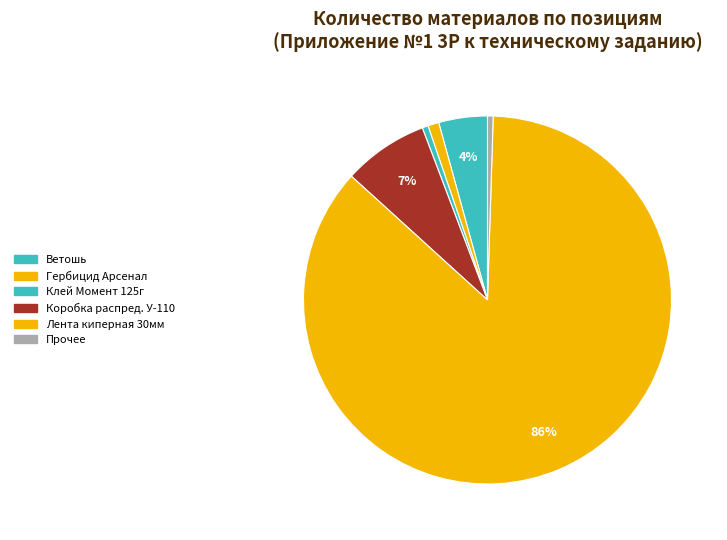

How many slices are in this pie chart?

6